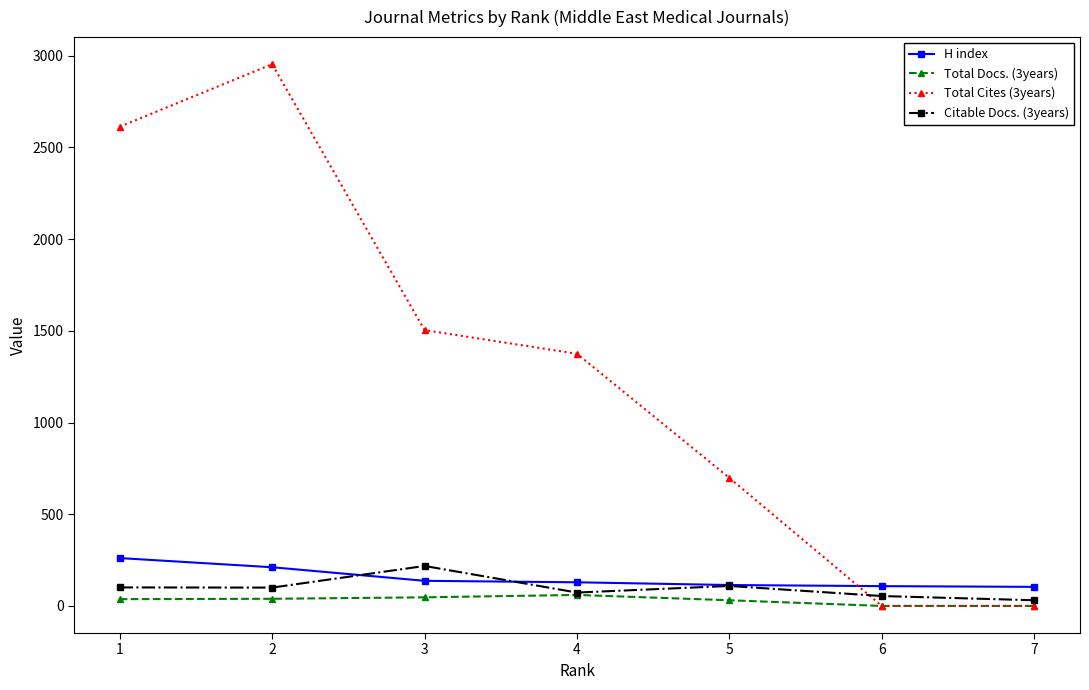

What is the difference between the maximum and minimum values in the Citable Docs. (3years) series?

187